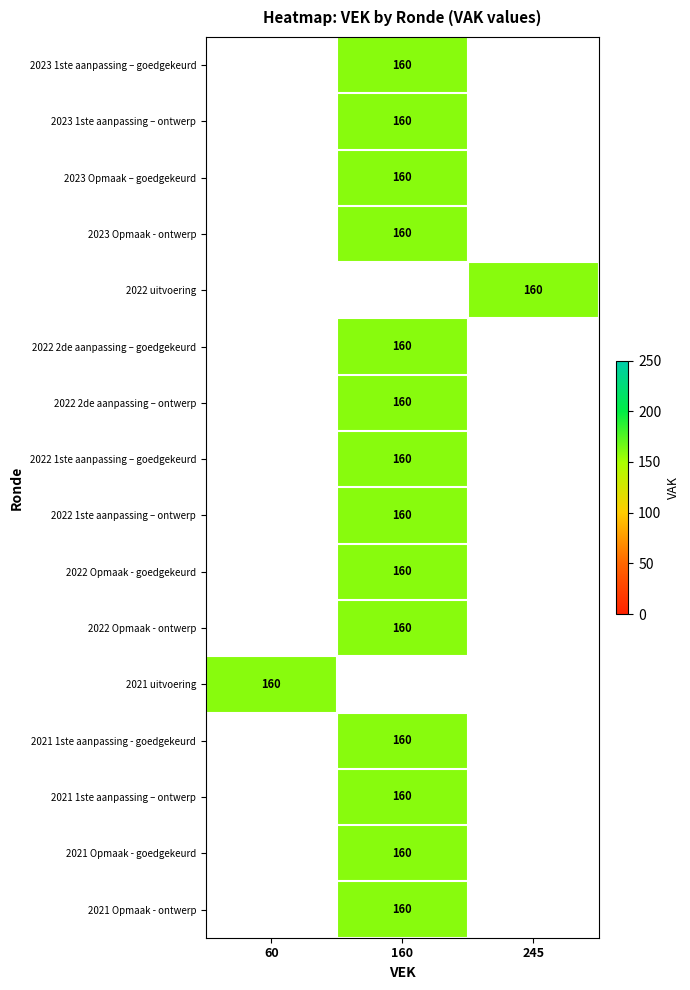

Between 245 and 160, which is larger?

160